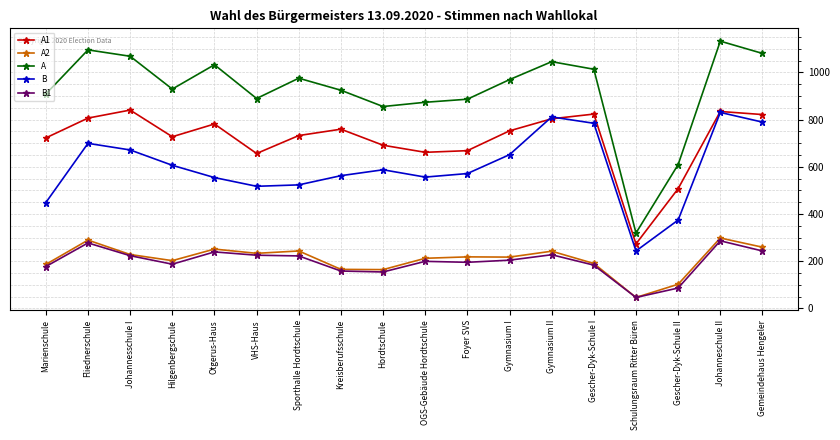

Which category has the lowest value across all series?

Schulungsraum Ritter Büren